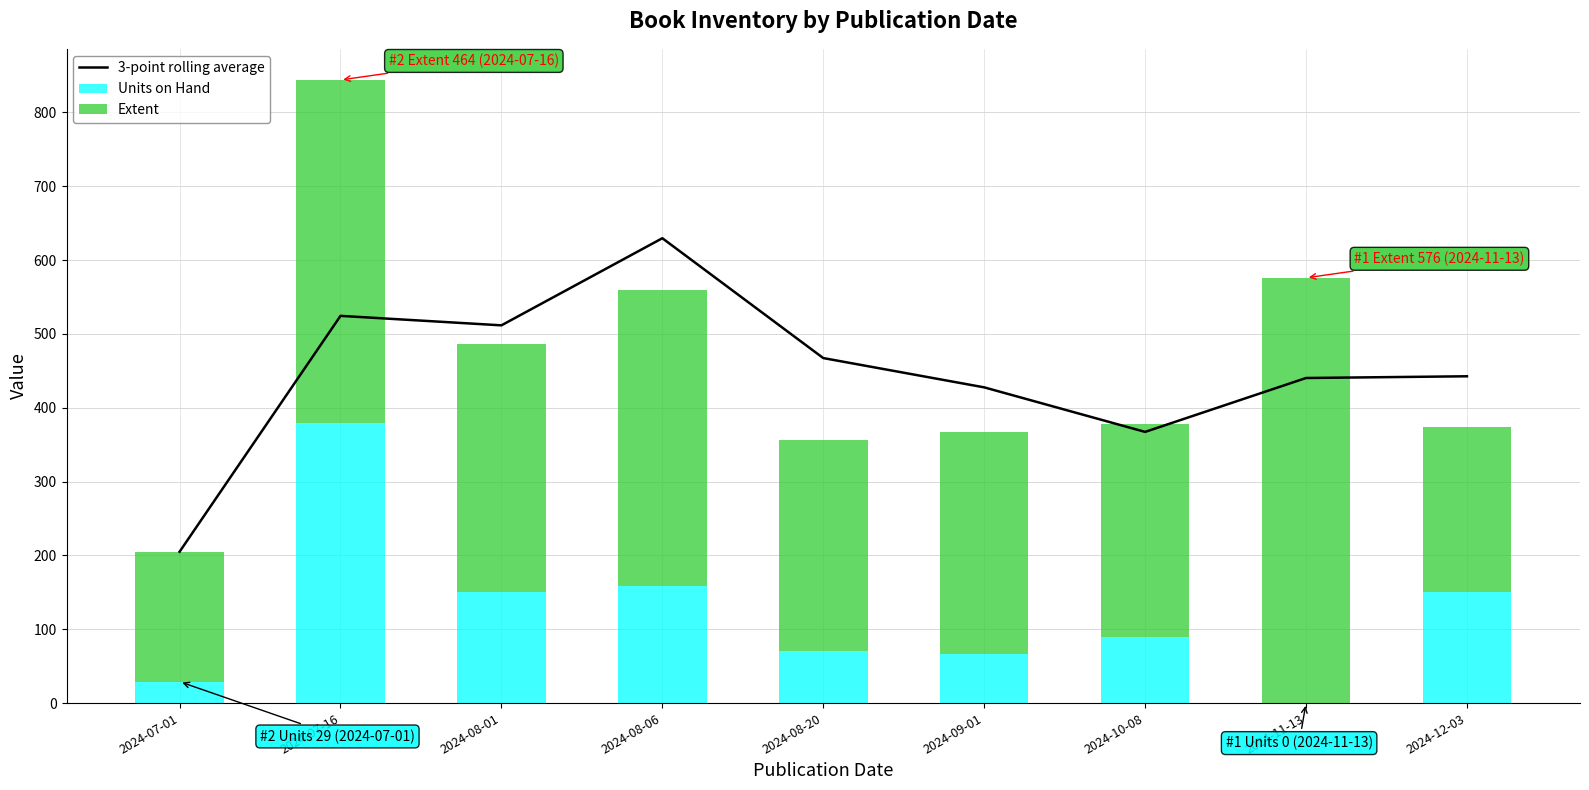

What are all the series names shown in the legend?

3-point rolling average, Units on Hand, Extent